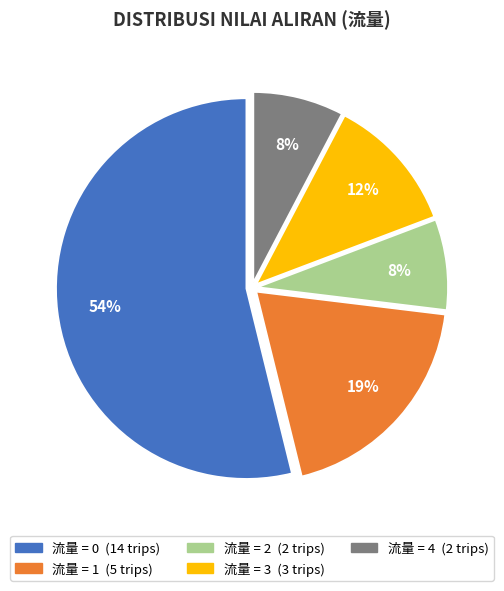

To the nearest percent, what is the difference between the largest and smallest slice percentages?

46%